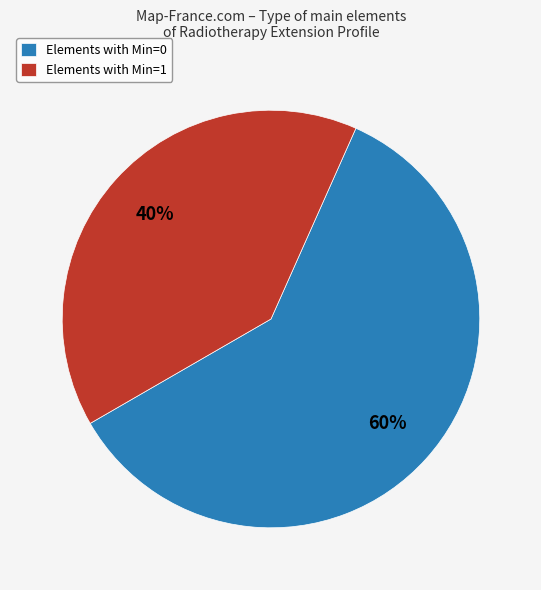

Is there a majority slice in this chart?

Yes